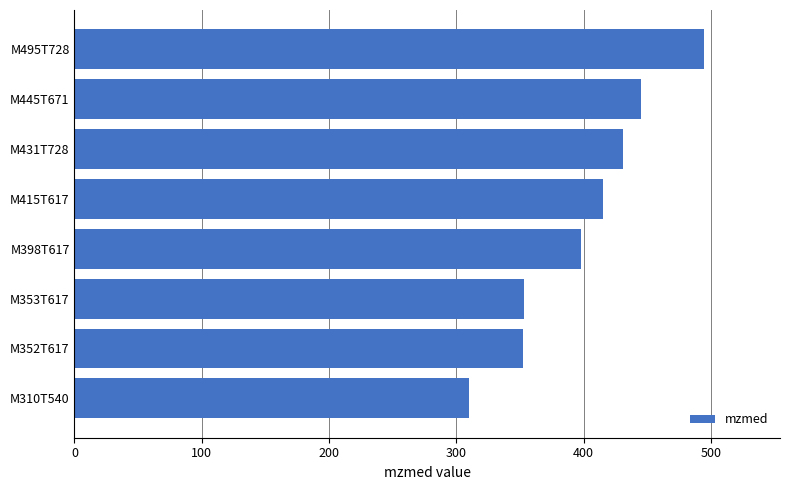

What is the minimum value shown in the chart?

310.1